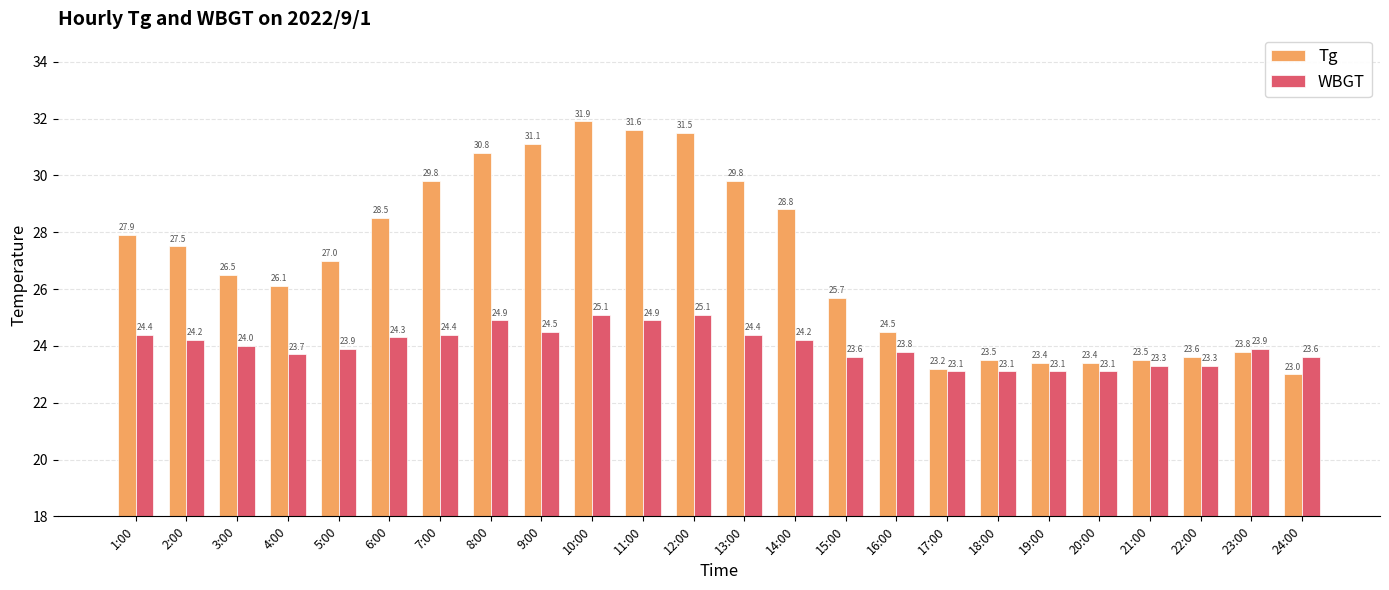

What value does the WBGT series have at 5:00?

23.9